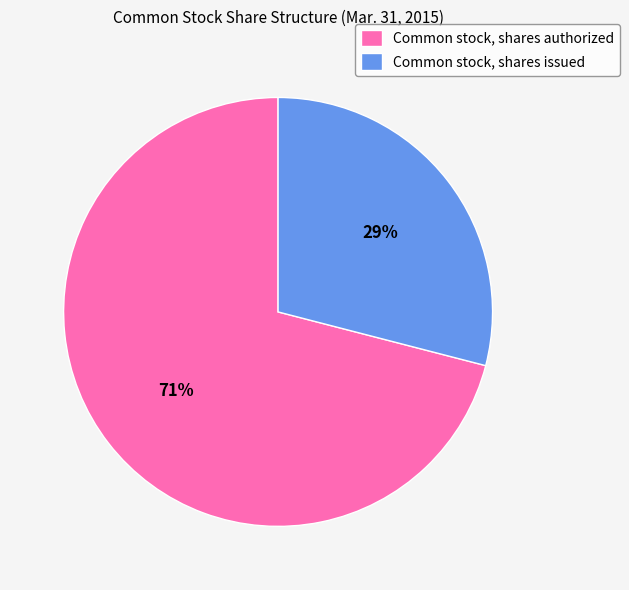

Is there a majority slice in this chart?

Yes